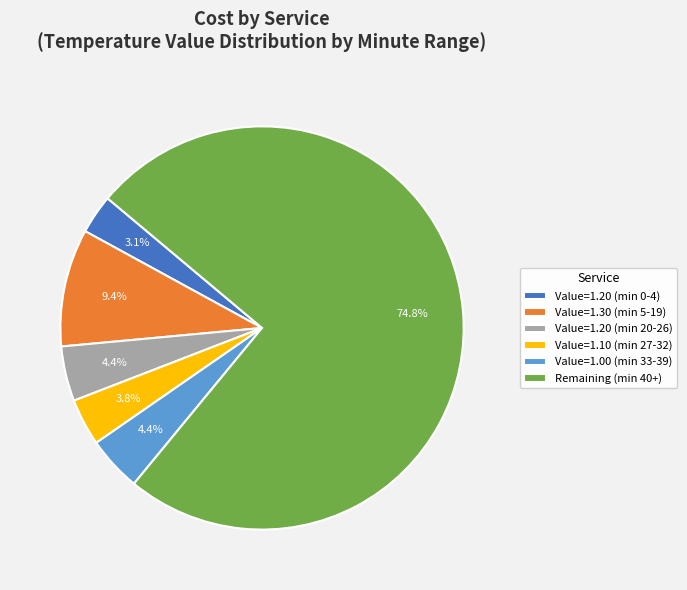

What percentage do Value=1.20 (min 20-26) and Value=1.00 (min 33-39) together represent?

8.8%